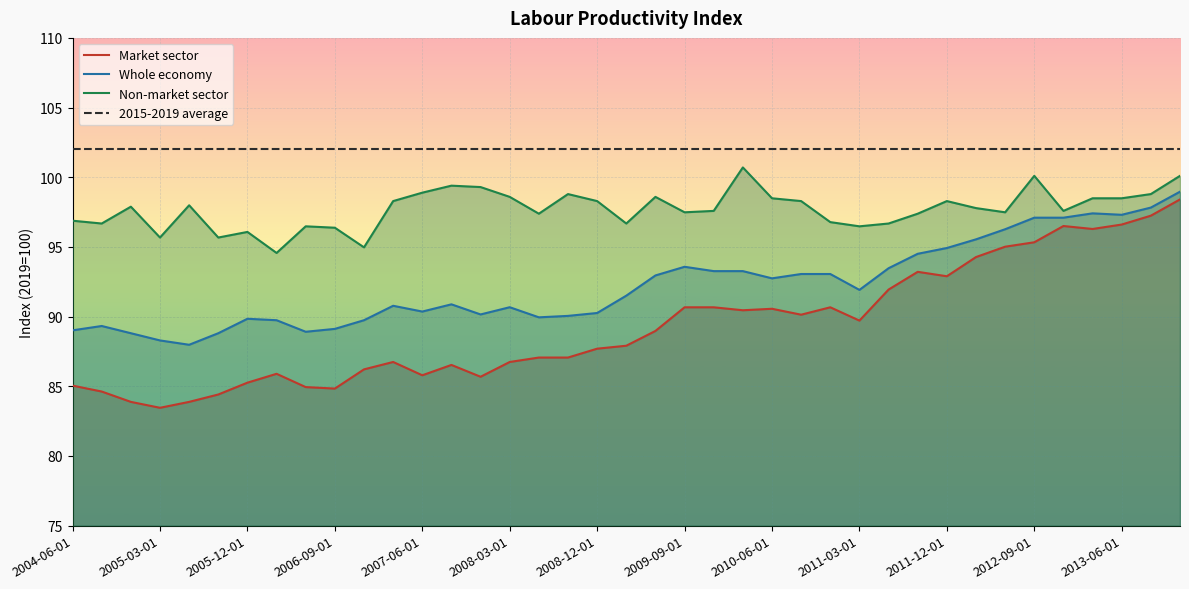

What is the total value across all series at 2005-03-01?

369.5